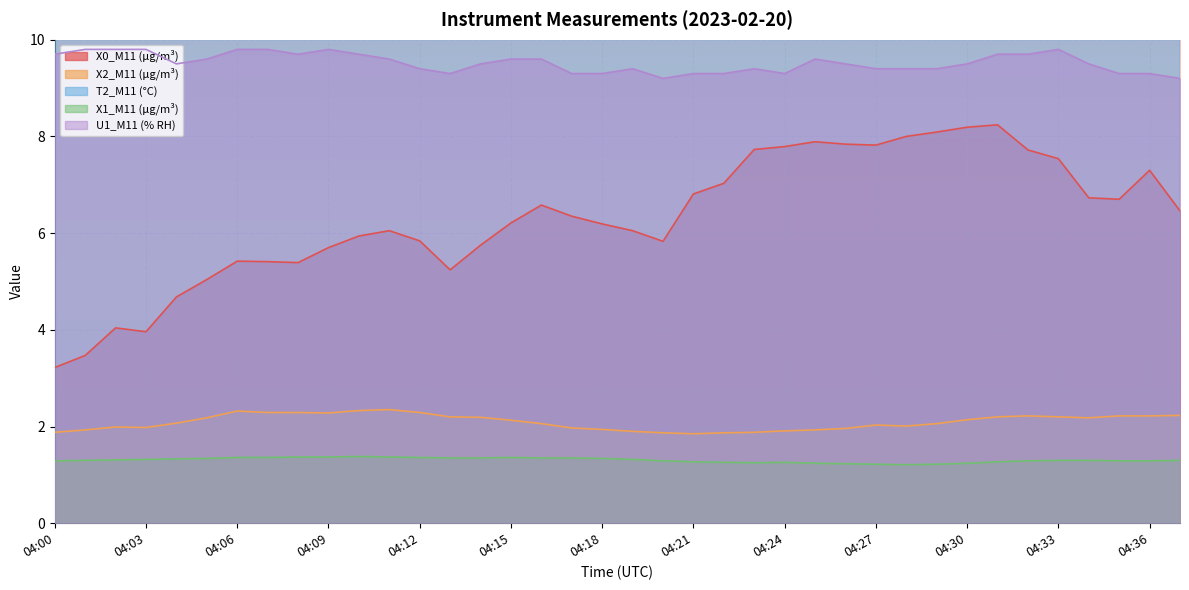

At which category is the sum across all series the highest?

04:36